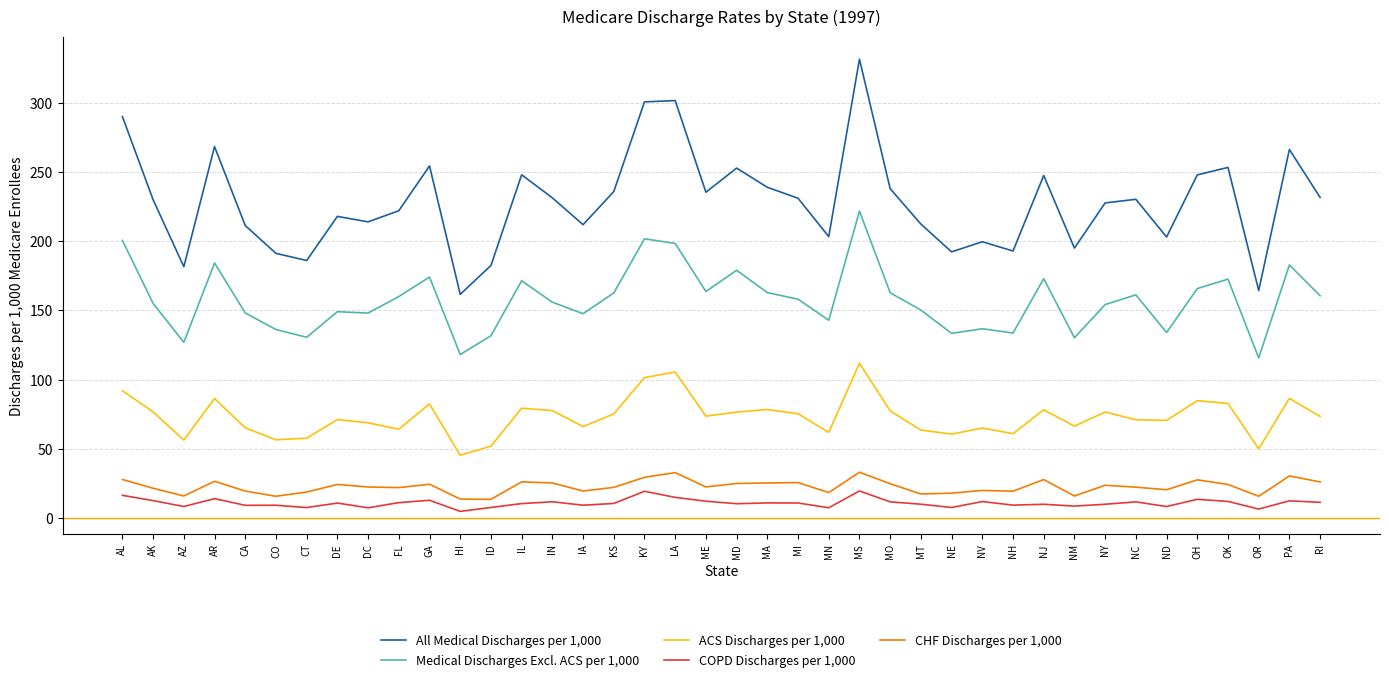

True or false: ACS Discharges per 1,000 and COPD Discharges per 1,000 intersect in this chart.

False